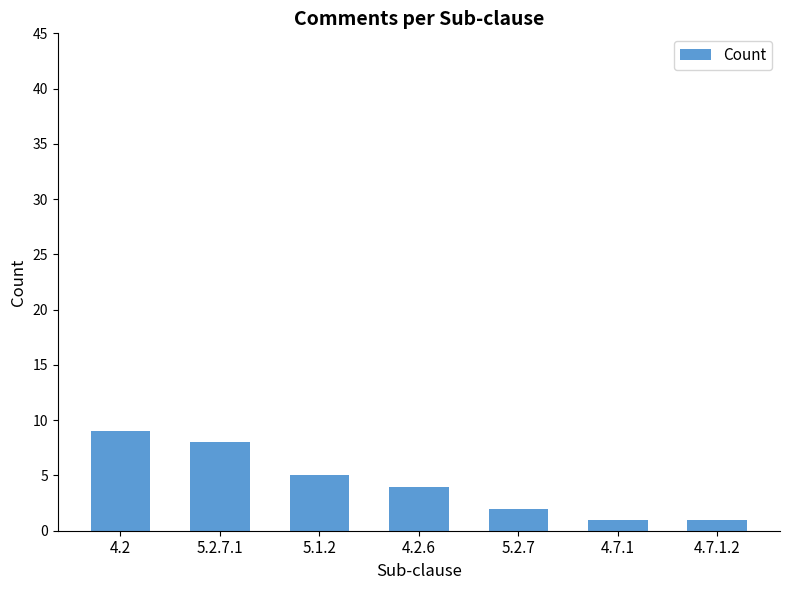

Is it true that the value at 4.2 is 4?

False